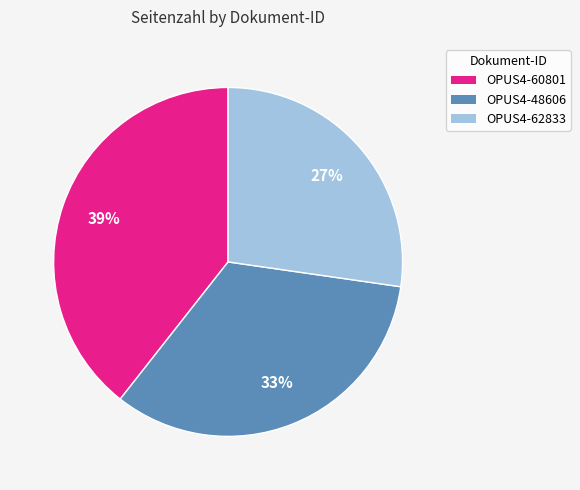

To the nearest percent, what is the combined percentage of OPUS4-62833 and OPUS4-48606?

61%